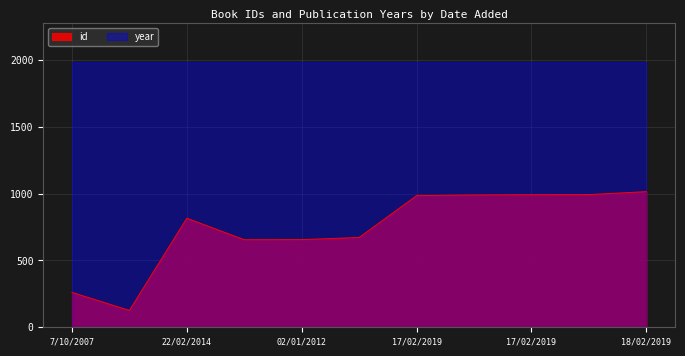

True or false: the data shows 955 at 02/01/2012.

False